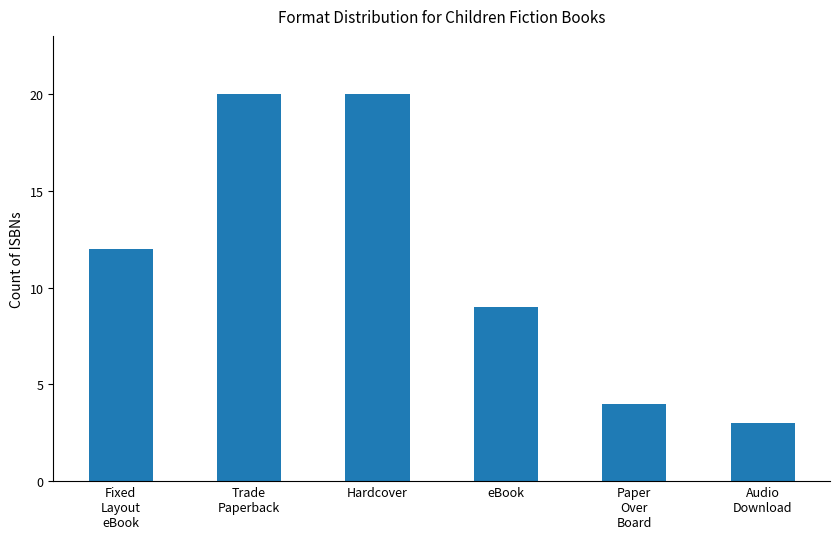

What is the minimum value shown in the chart?

3